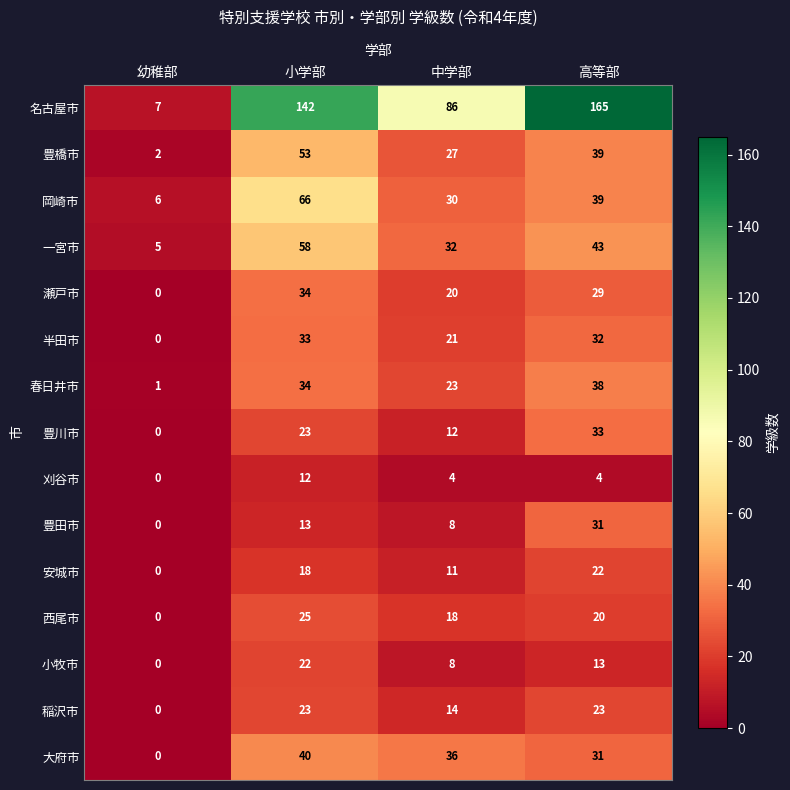

The value of 稲沢市 at 中学部 is 14. True or false?

True